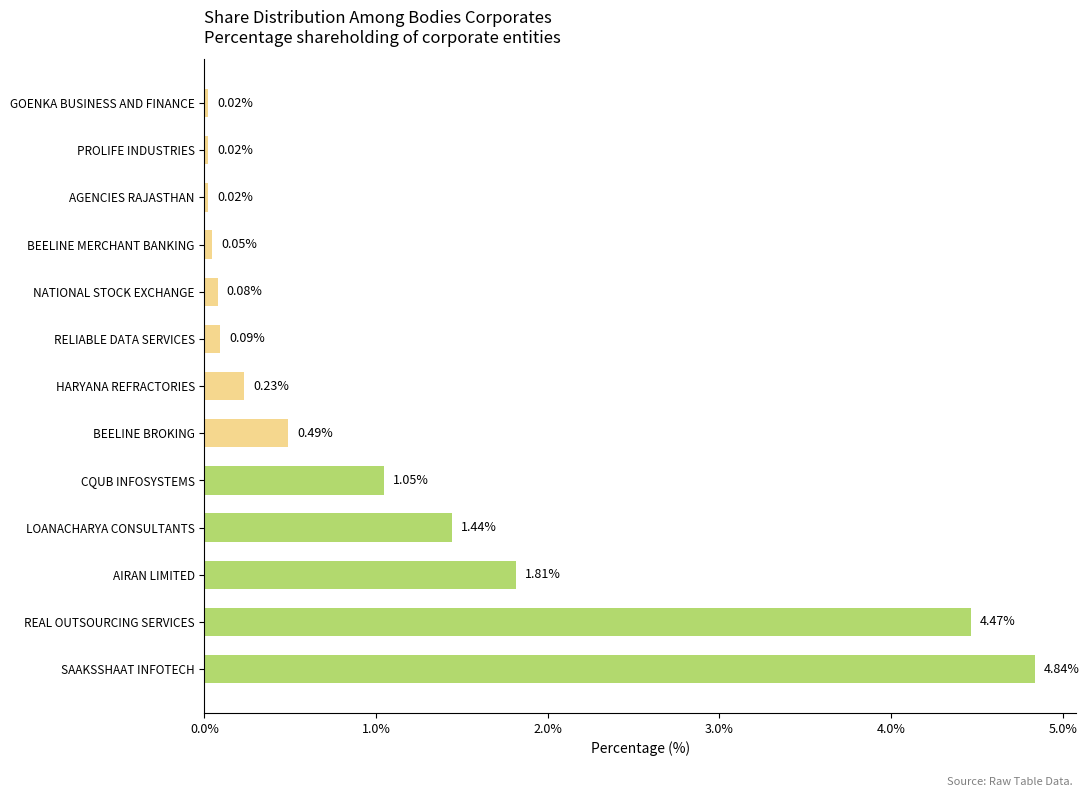

At which category does the chart reach its peak across all series?

SAAKSSHAAT INFOTECH